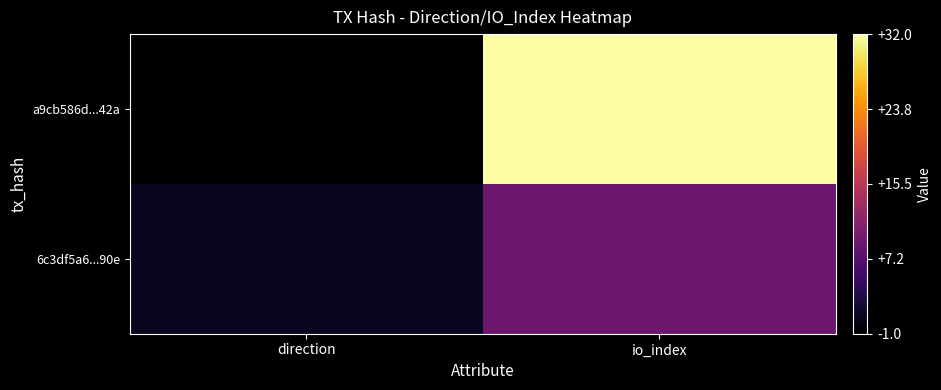

Rank the series at io_index from highest to lowest value.

a9cb586d...42a, 6c3df5a6...90e